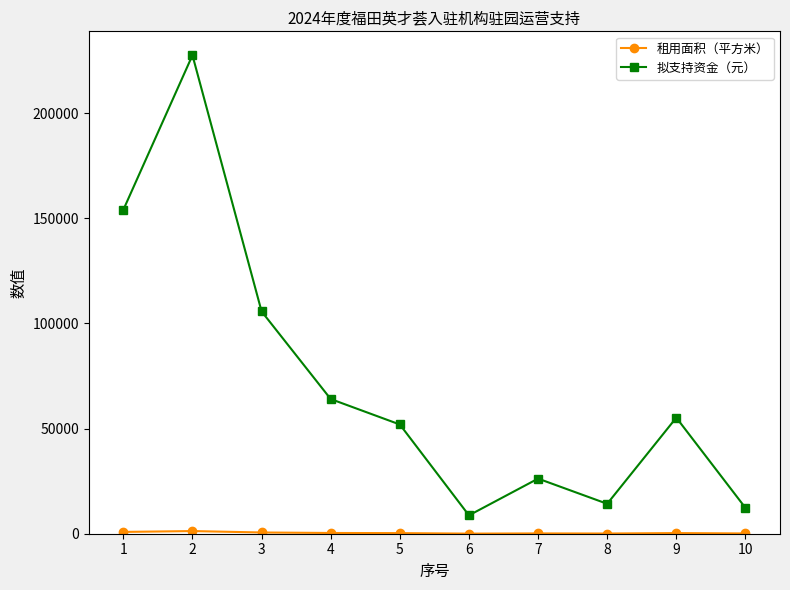

What is the highest value of the 拟支持资金（元） series?

227467.8